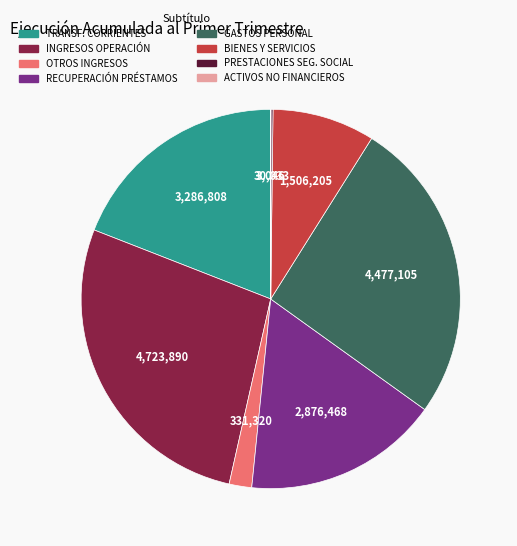

Is there any slice that represents more than half of the pie?

No